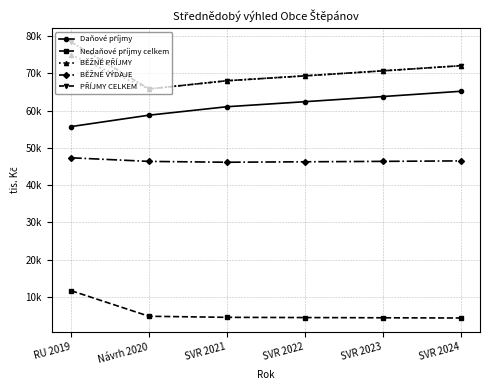

The value of PŘÍJMY CELKEM at Návrh 2020 is 65830.8. True or false?

True